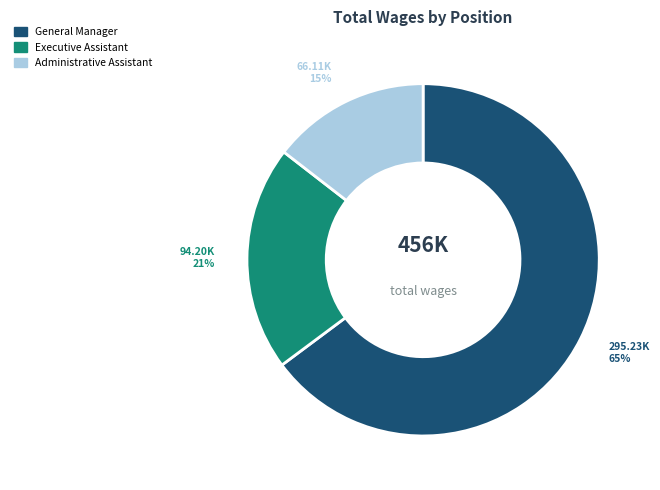

What percentage is the Executive Assistant slice, to the nearest percent?

21%